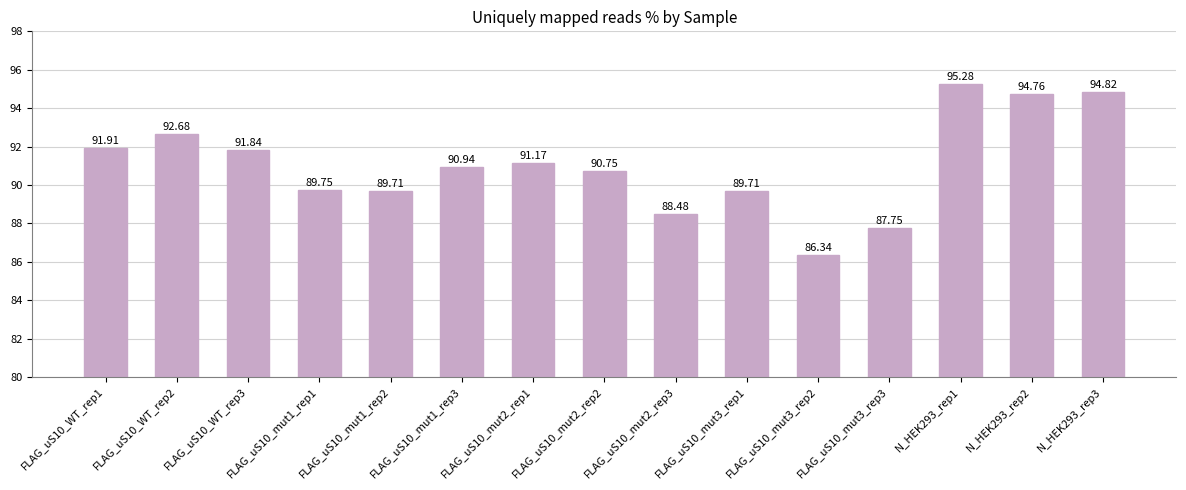

Approximately how many times larger is the value at FLAG_uS10_WT_rep2 compared to FLAG_uS10_mut3_rep1?

1.0